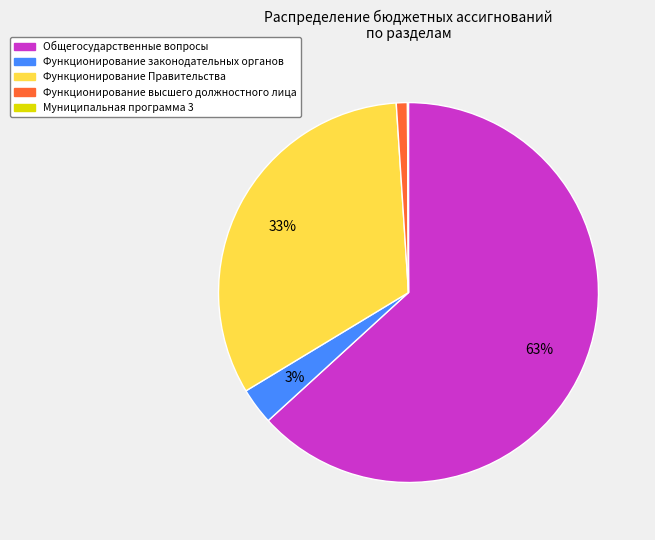

To the nearest percent, what portion does Функционирование законодательных органов represent?

3%